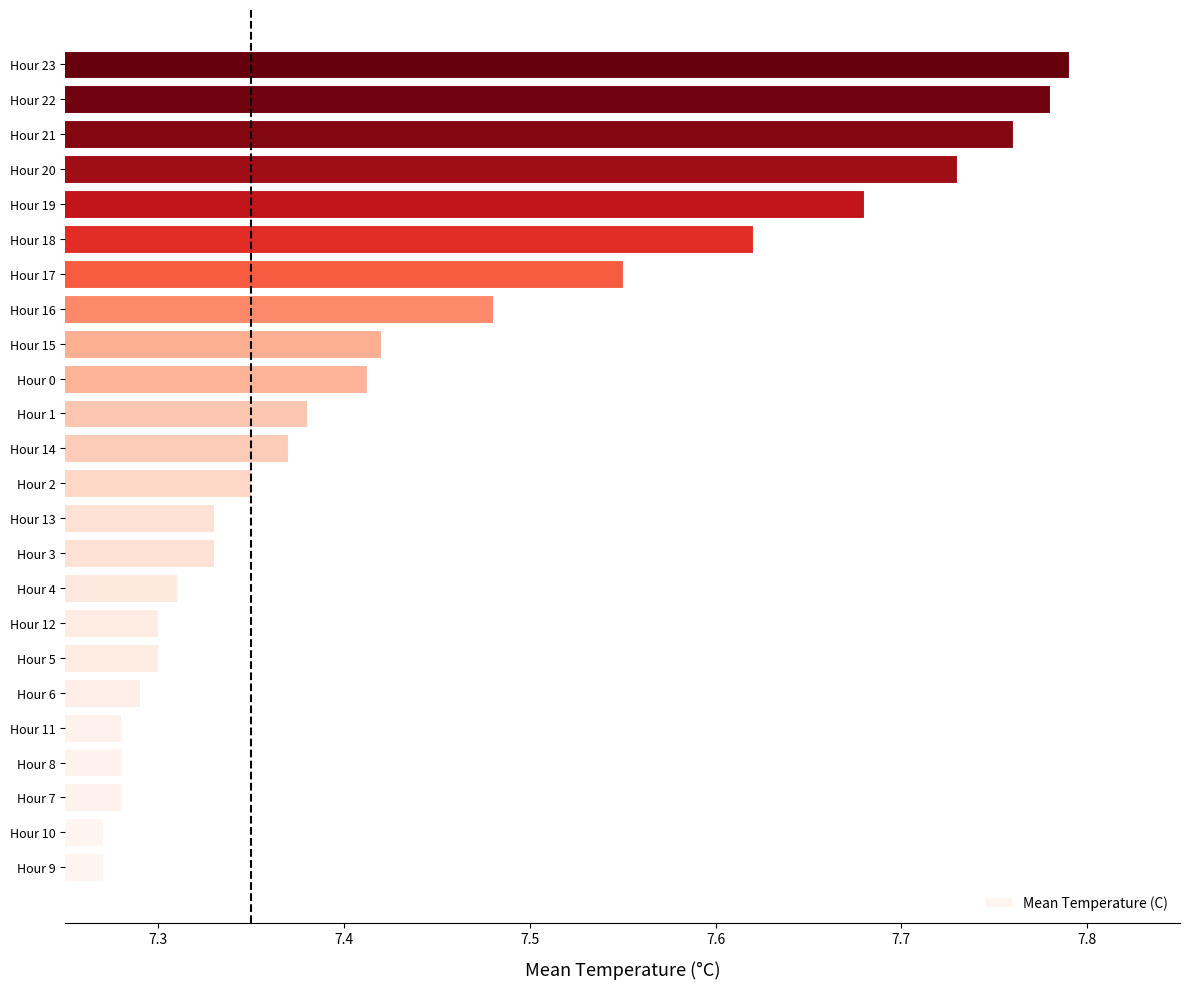

What is the ratio of the value at Hour 8 to the value at Hour 17?

1.0